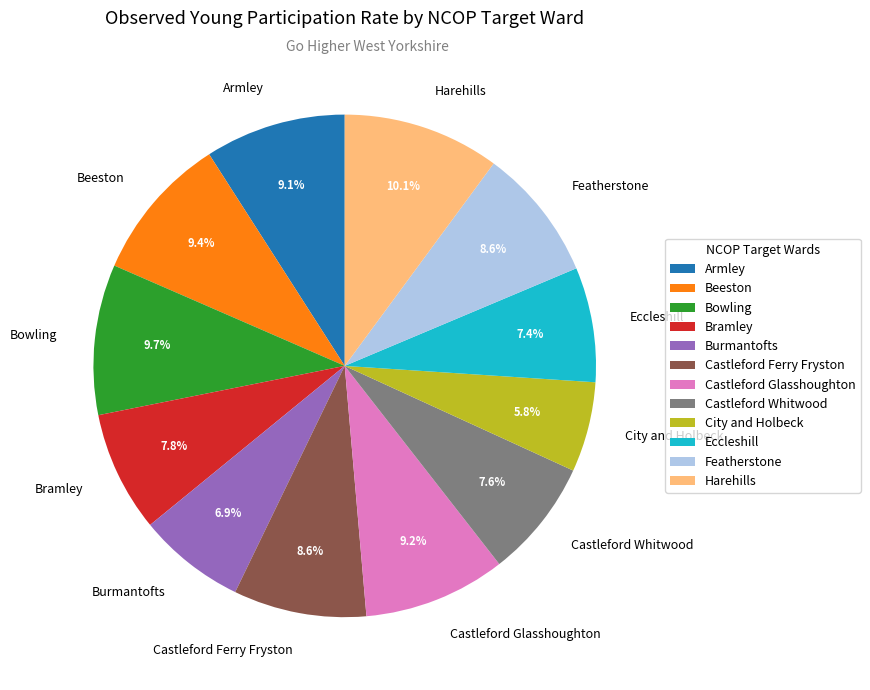

What is the smallest slice in the pie chart?

City and Holbeck